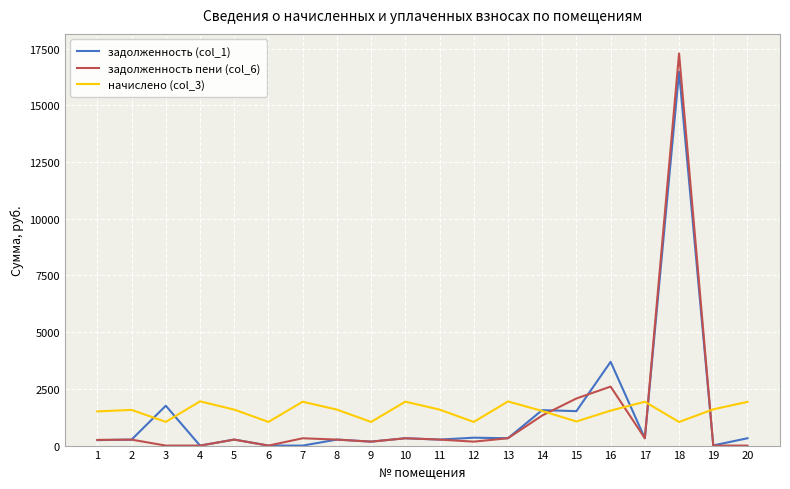

List the series in order of their peak value, lowest first.

начислено (col_3), задолженность (col_1), задолженность пени (col_6)